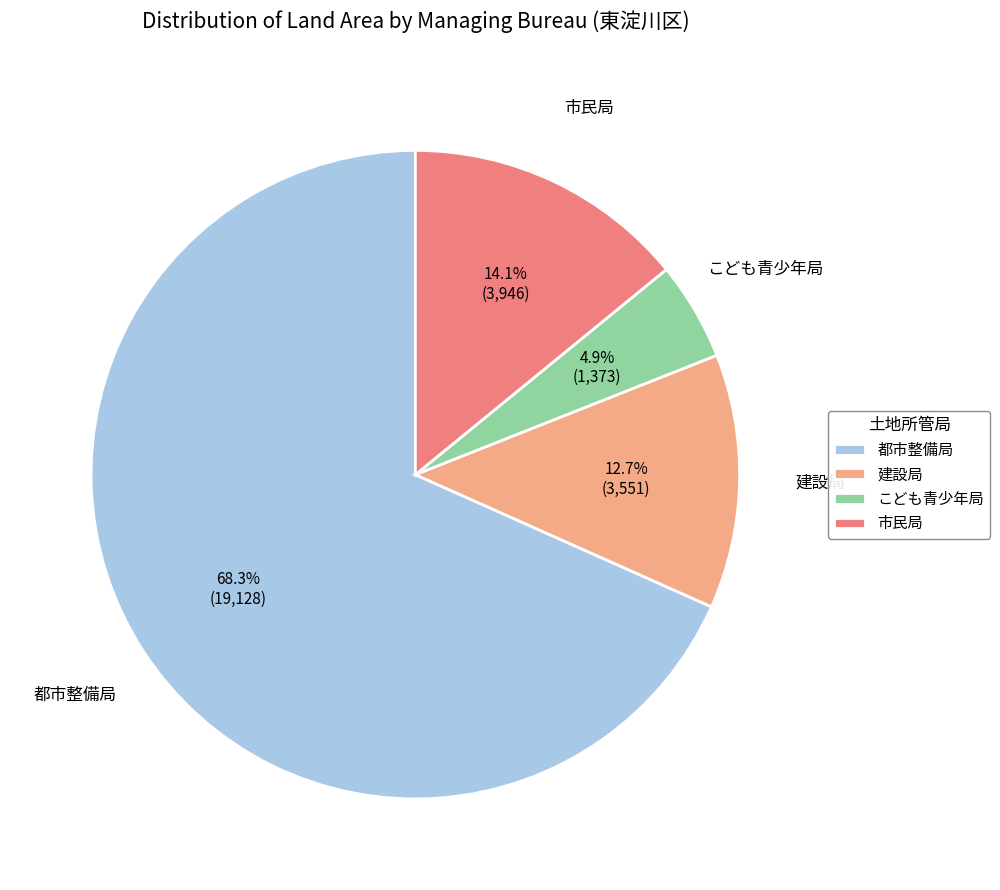

What is the total percentage of 市民局 and 建設局?

26.8%